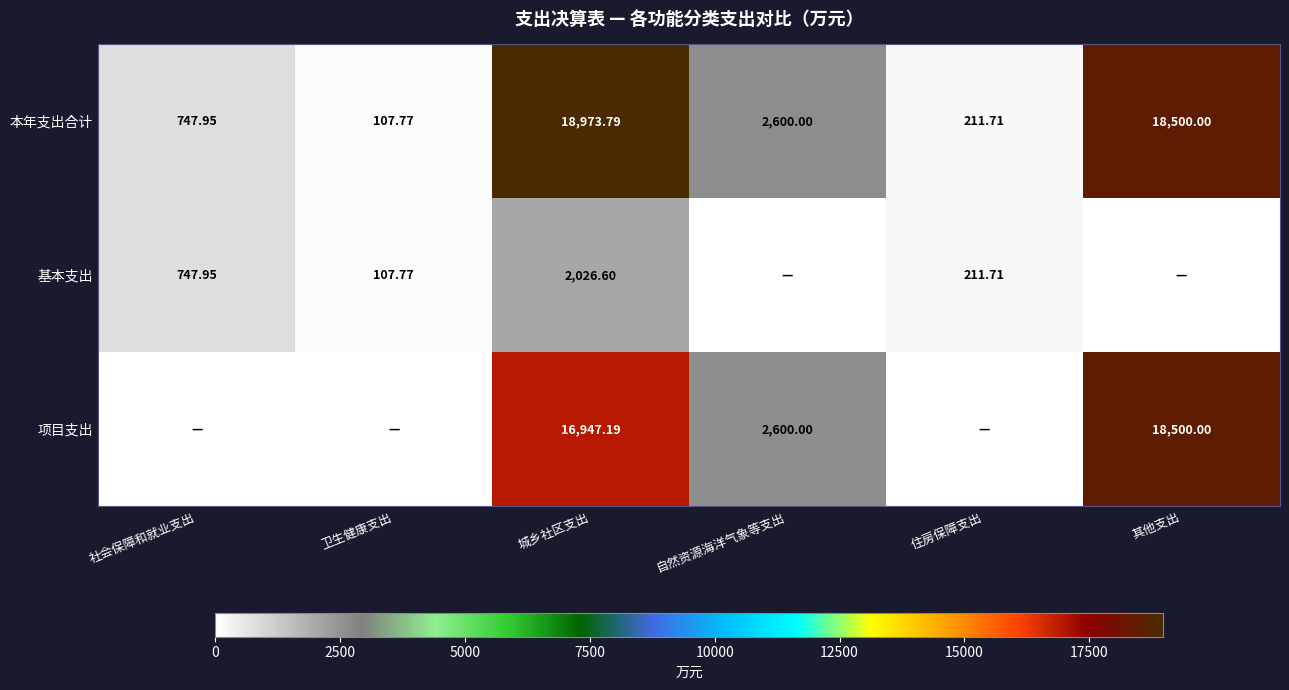

Where is 本年支出合计 nearest to the value 9540?

自然资源海洋气象等支出